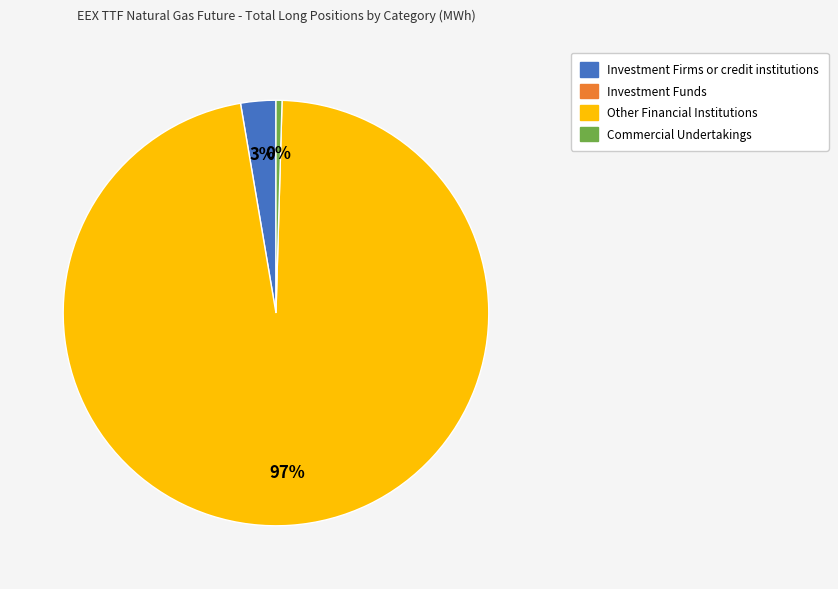

How many segments does this pie chart have?

3